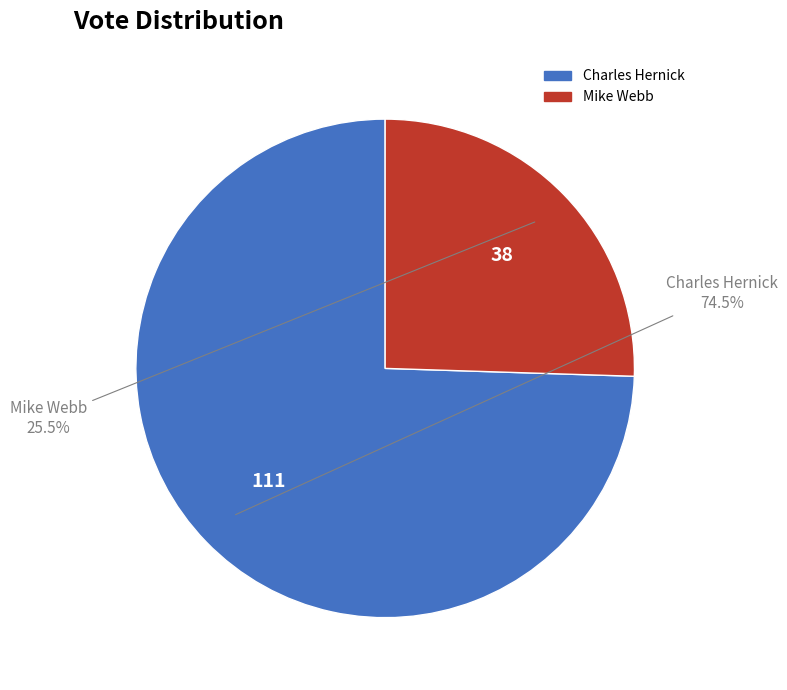

Is there any slice that represents more than half of the pie?

Yes